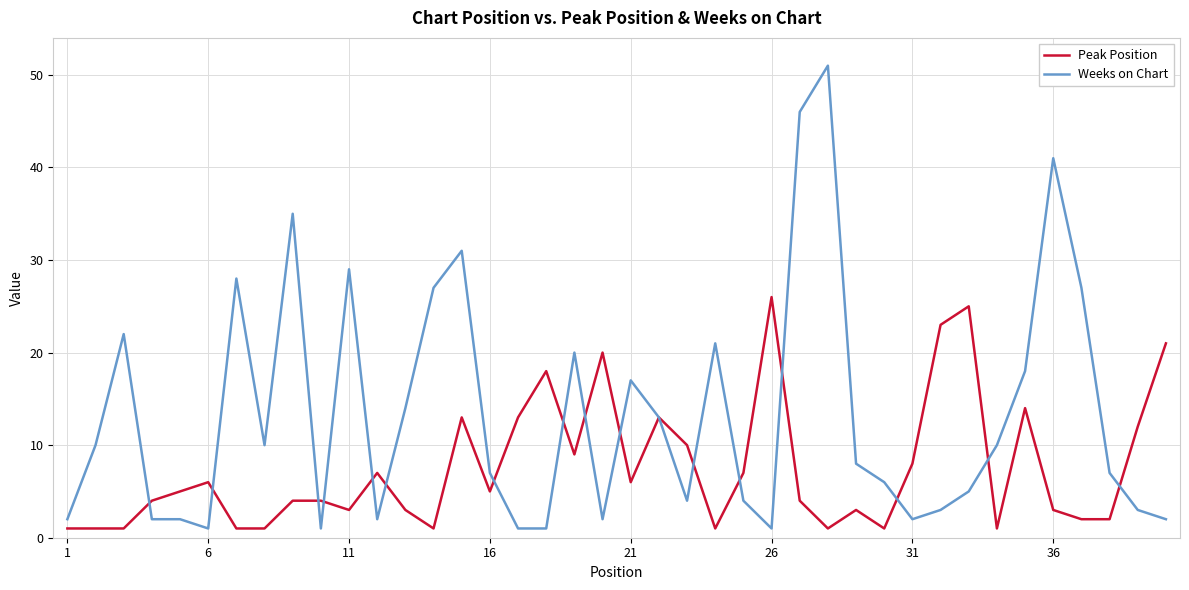

Rank the series by their maximum value, from highest to lowest.

Weeks on Chart, Peak Position